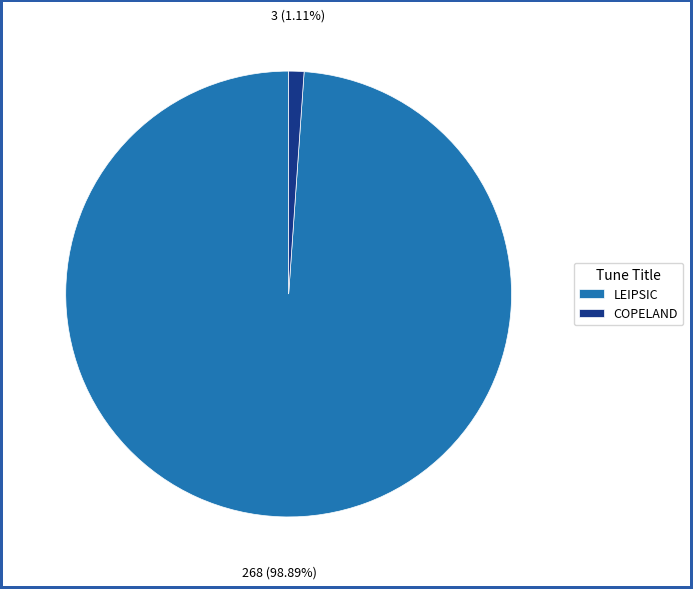

Which category has the smallest portion of the pie?

COPELAND